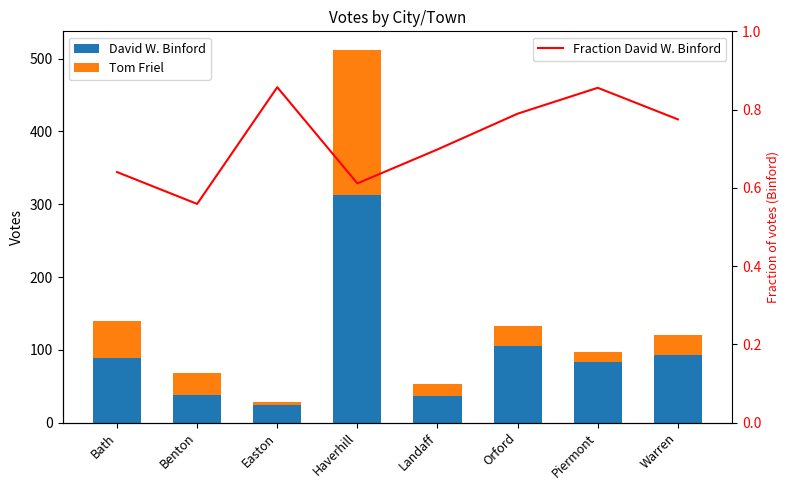

What is the difference between the maximum and minimum values in the Fraction David W. Binford series?

0.3